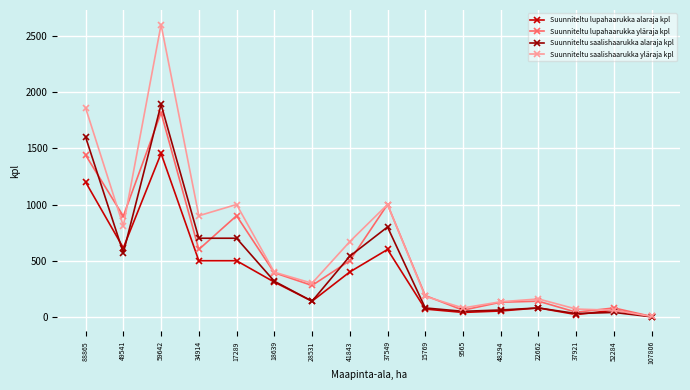

True or false: Suunniteltu lupahaarukka yläraja kpl has a value of 896 at 49541.

True